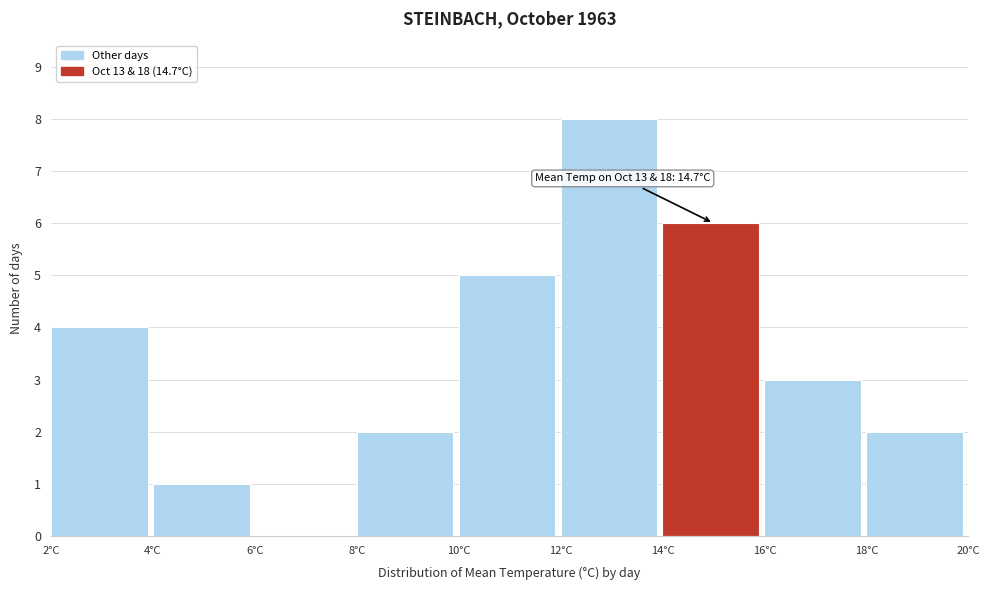

Which range on the x-axis has the tallest bar?

12 to 14